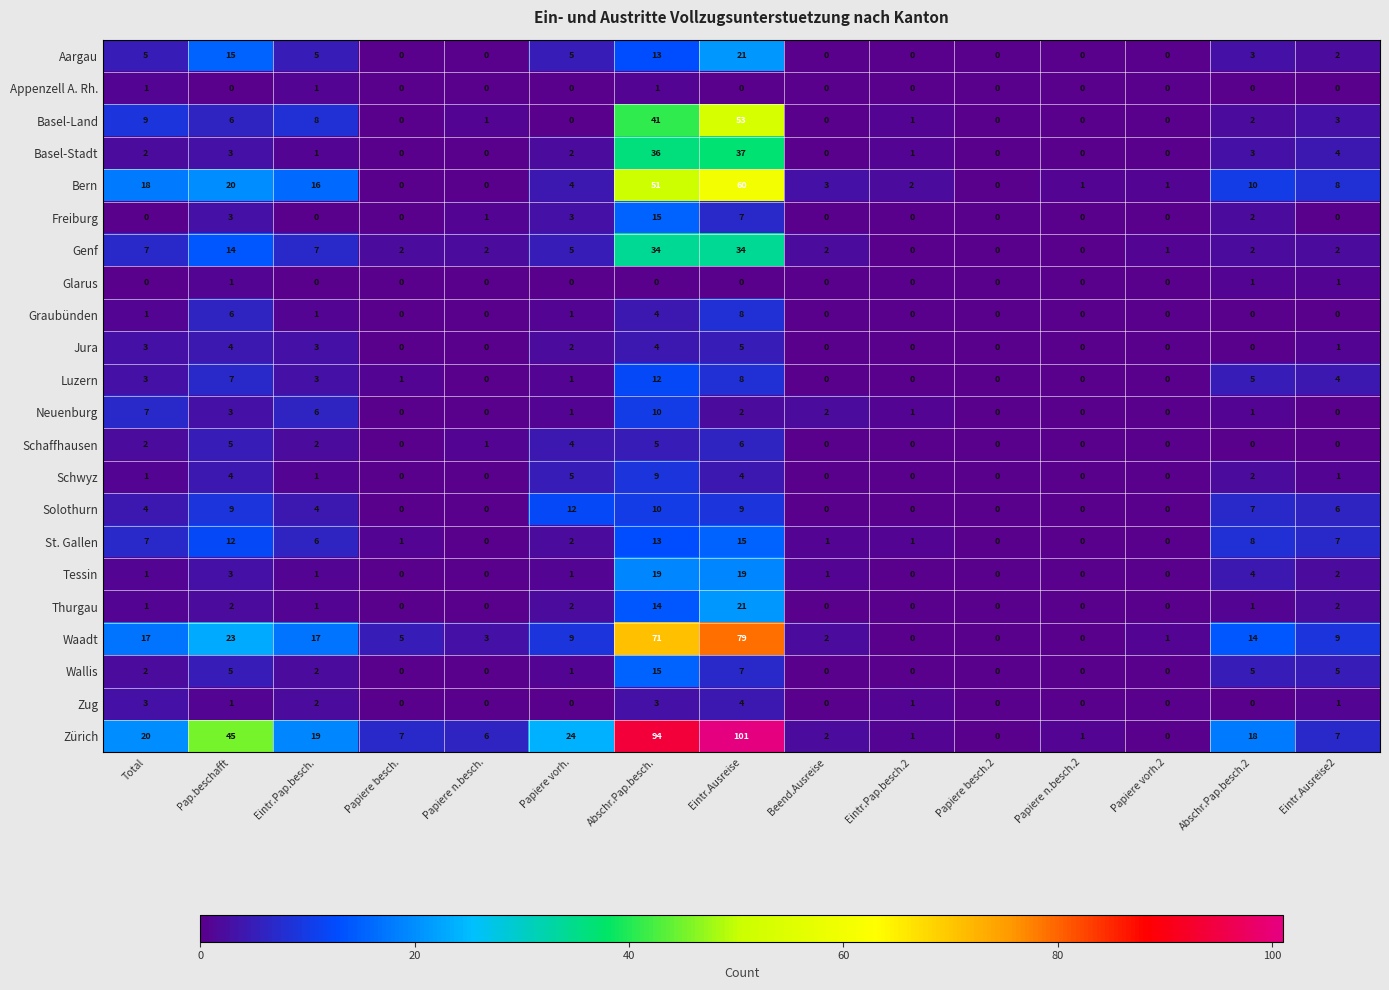

At which category does the chart reach its peak across all series?

Eintr.Ausreise